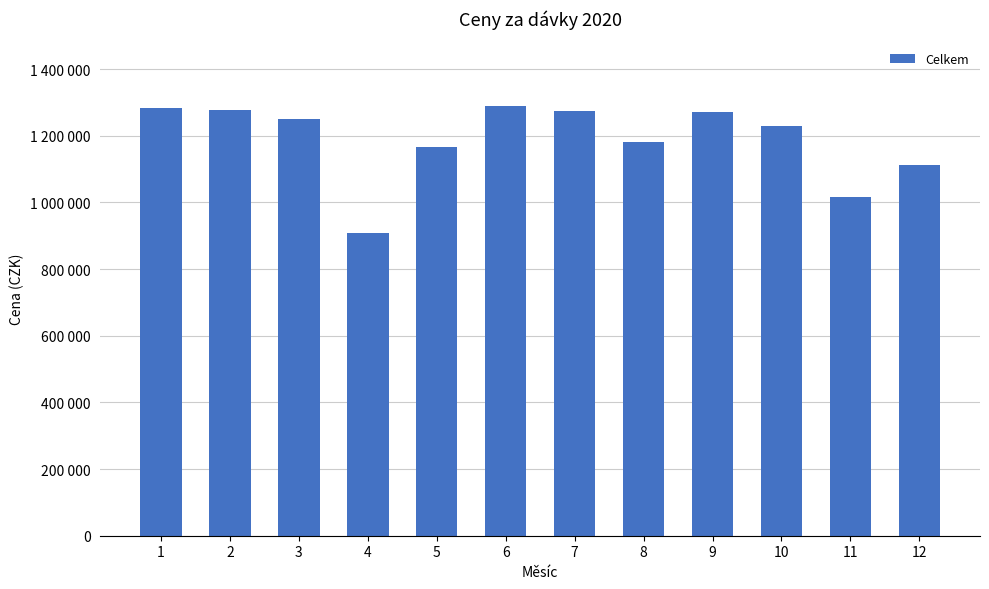

At which category does the chart reach its minimum across all series?

4